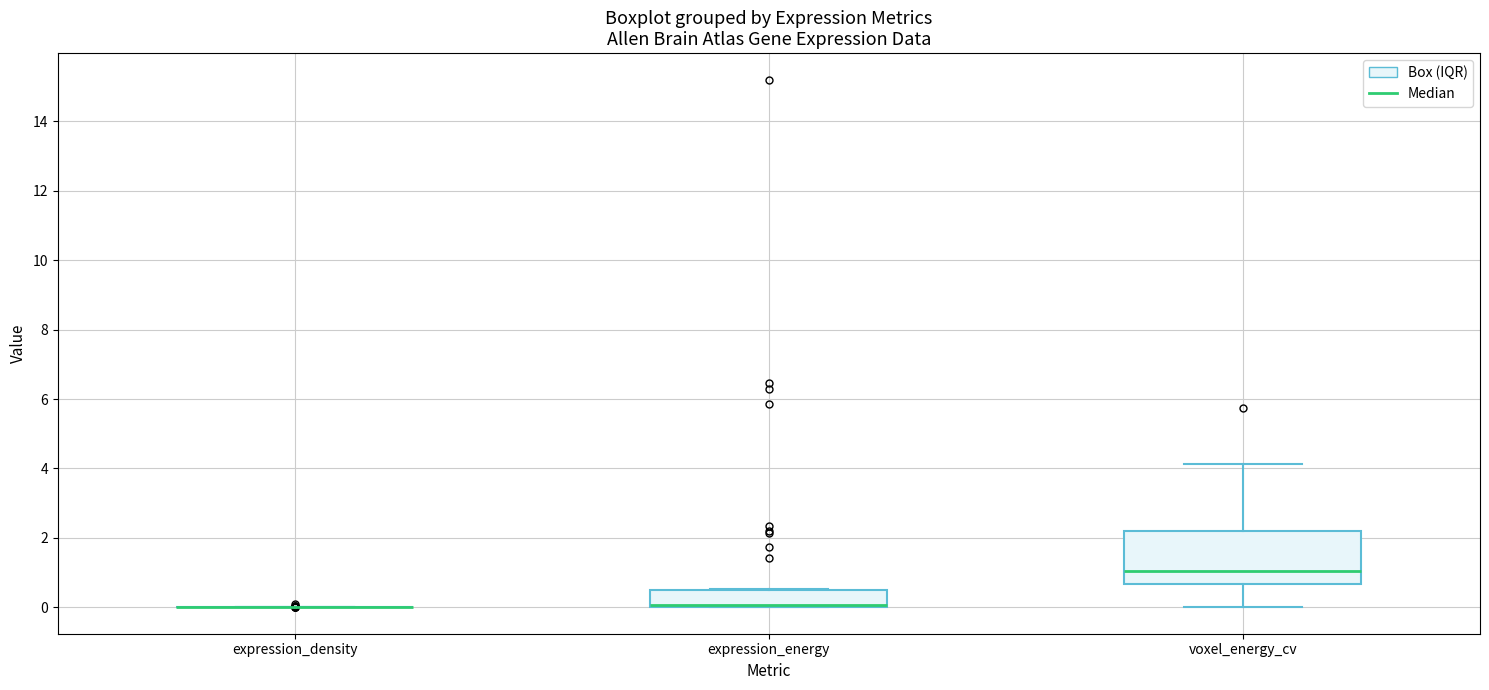

Reading left to right, transcribe this box plot: for each box, give where its median line is, the range the box spans, and where its two whiskers end, as read against the y-axis. The values are not printed on the chart, so give them approximately, as read against the axis.

expression_density: box collapsed to a line at 0.0, whiskers 0.0 to 0.0
expression_energy: median 0.0 (drawn on the box's lower edge), box 0.0 to 0.6, whiskers 0.0 to 0.6
voxel_energy_cv: median 1.0, box 0.6 to 2.2, whiskers 0.0 to 4.2